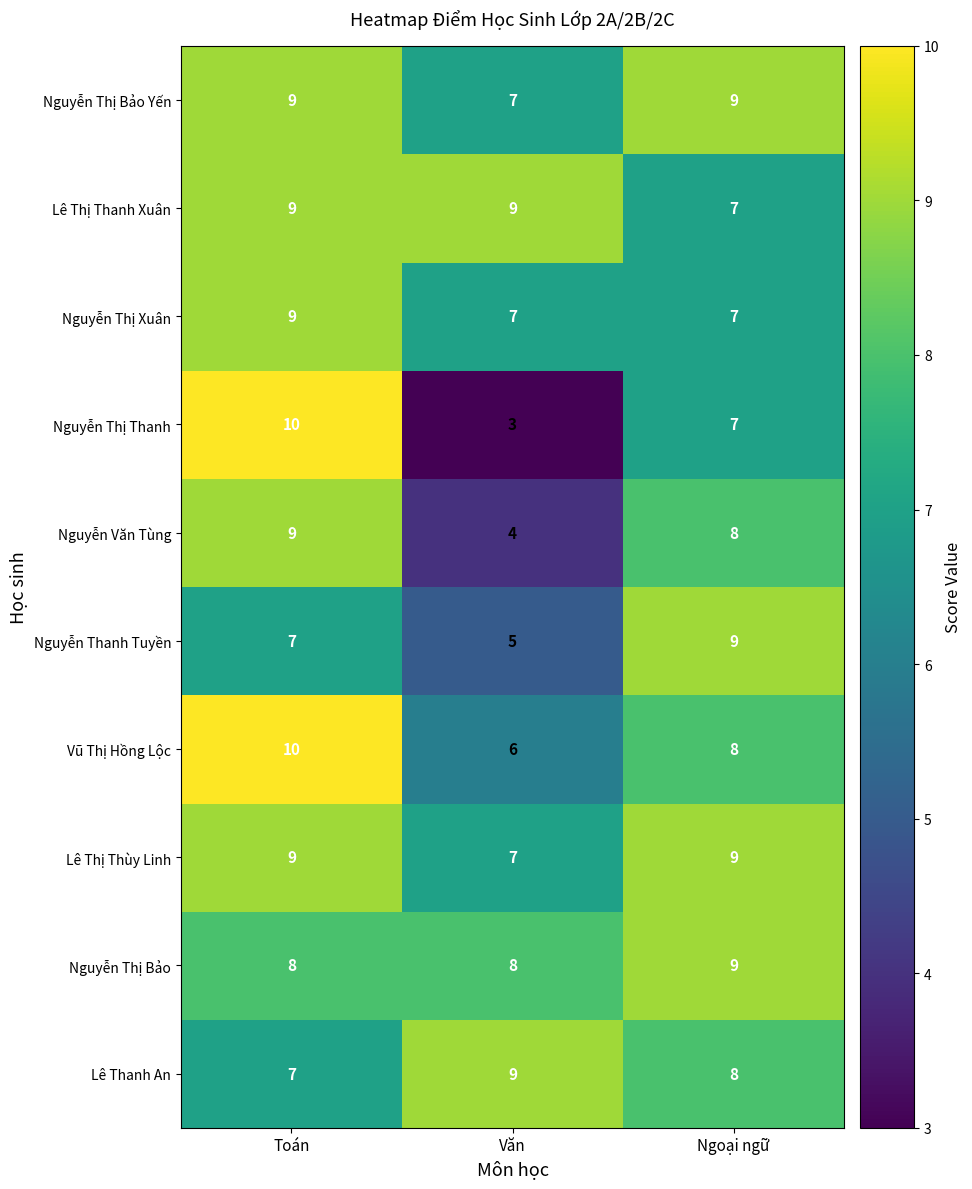

True or false: Nguyễn Thanh Tuyền has a value of 8 at Văn.

False